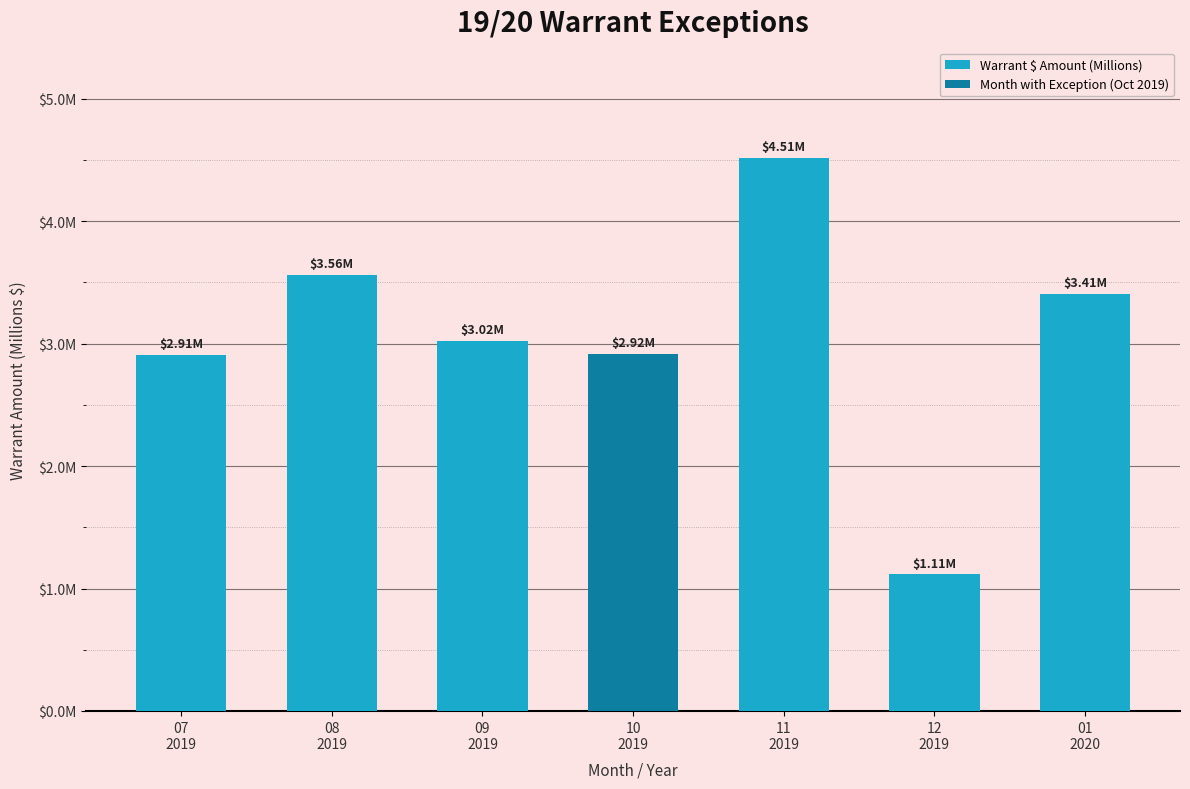

At which category does the chart reach its peak across all series?

11
2019